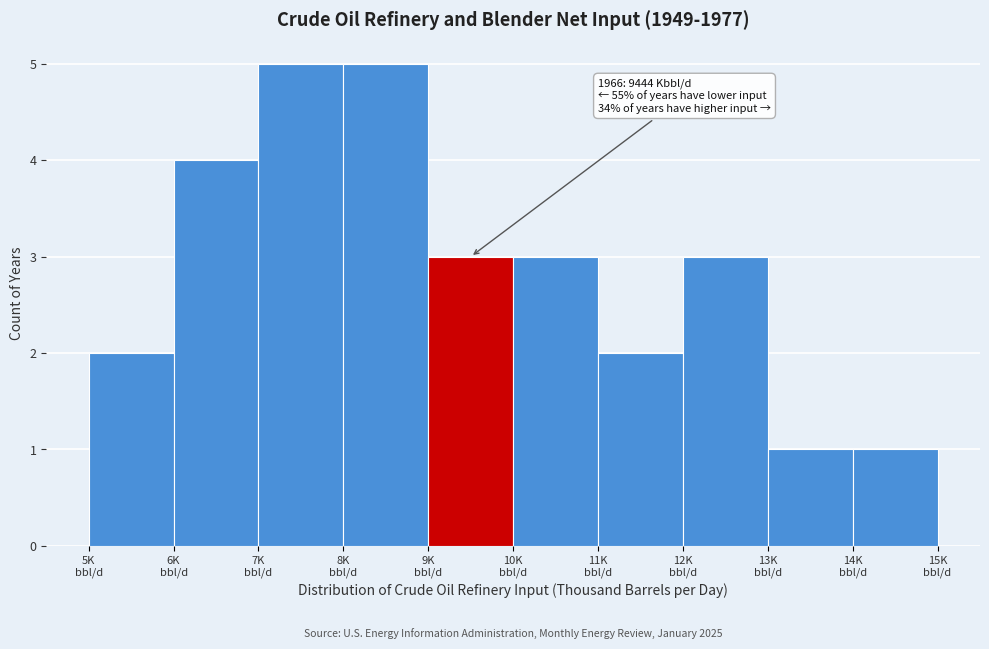

Reading left to right, list all the values displayed in this chart.

2	4	5	5	3	3	2	3	1	1